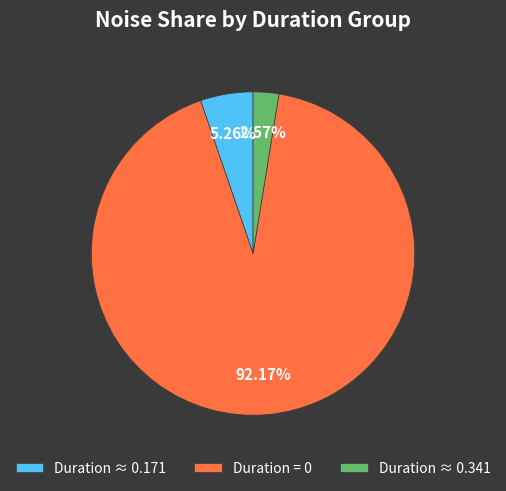

Which slice represents more than half of the pie?

Duration = 0